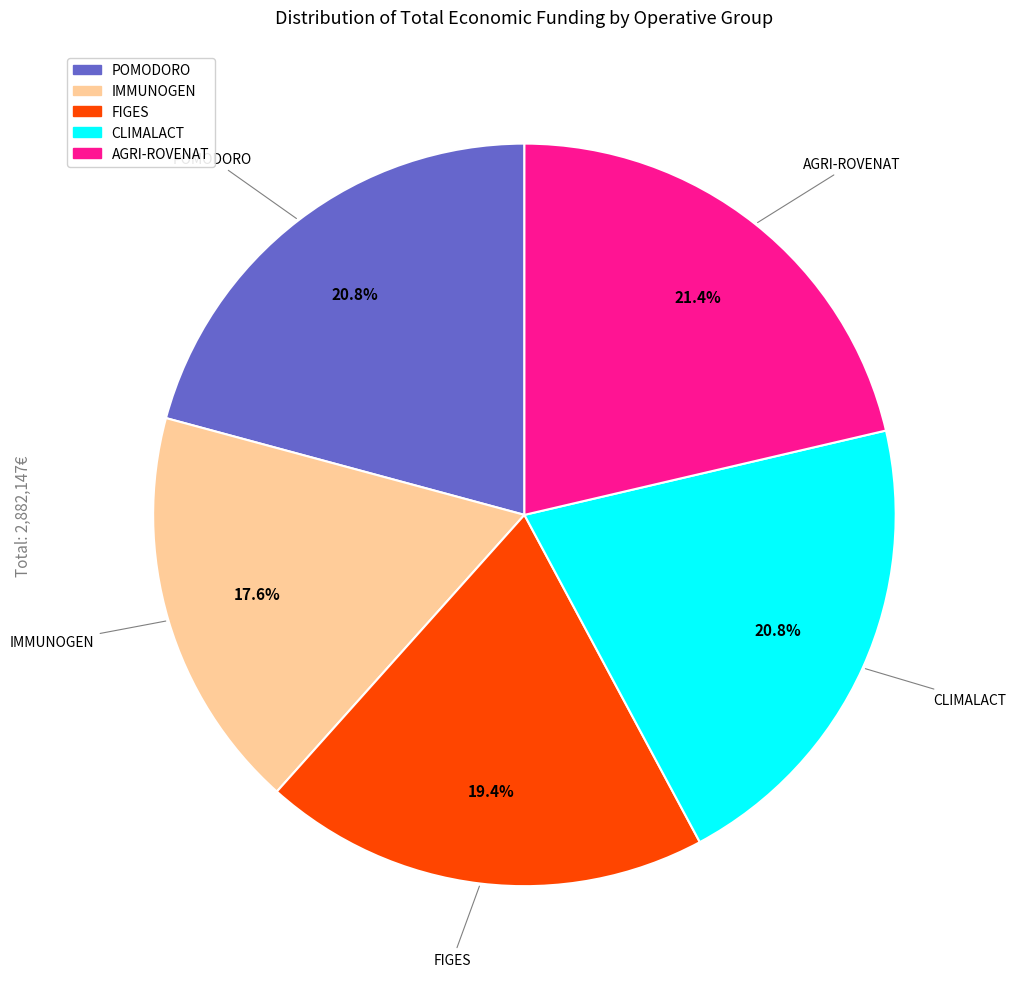

To the nearest percent, what is the average slice percentage?

20%